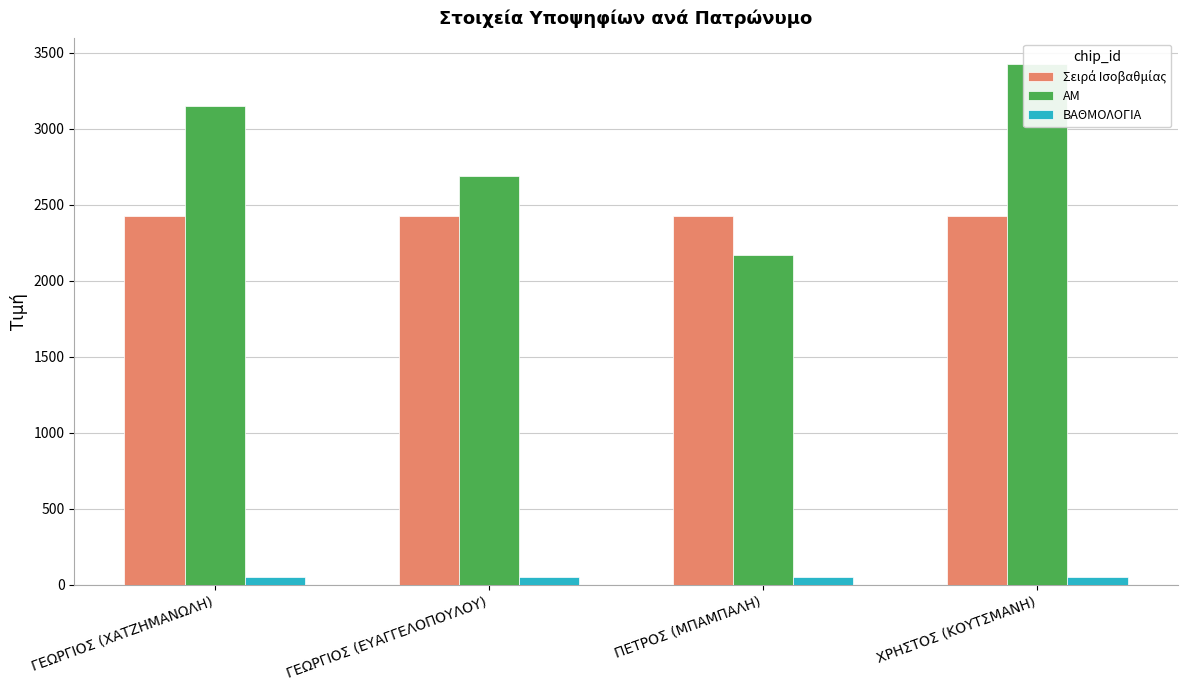

What is the difference between the maximum and second lowest values in the ΑΜ series?

737.0